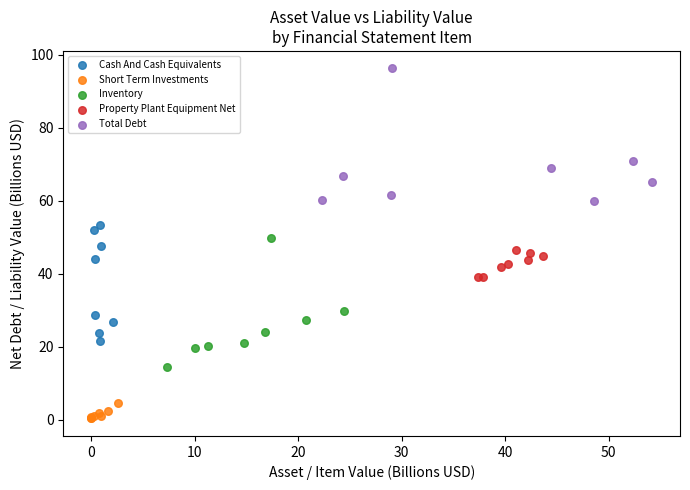

Which series reaches the minimum Y coordinate?

Short Term Investments